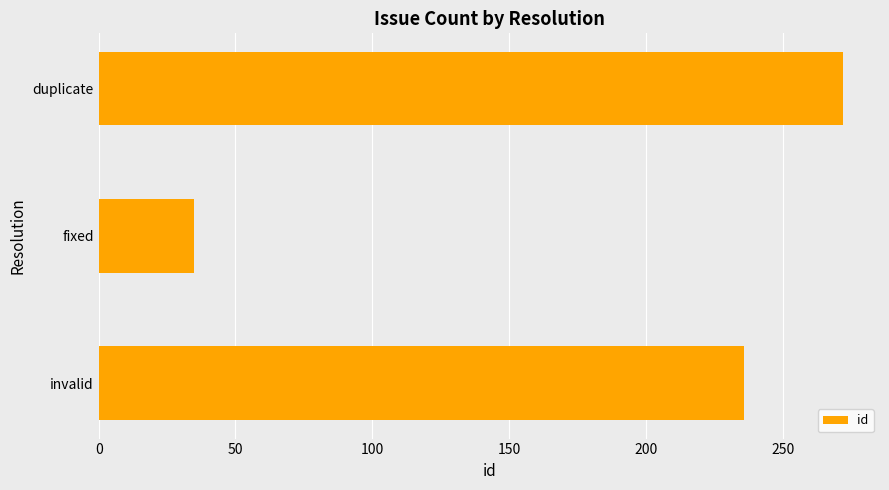

What is the difference between the maximum and second lowest values?

36